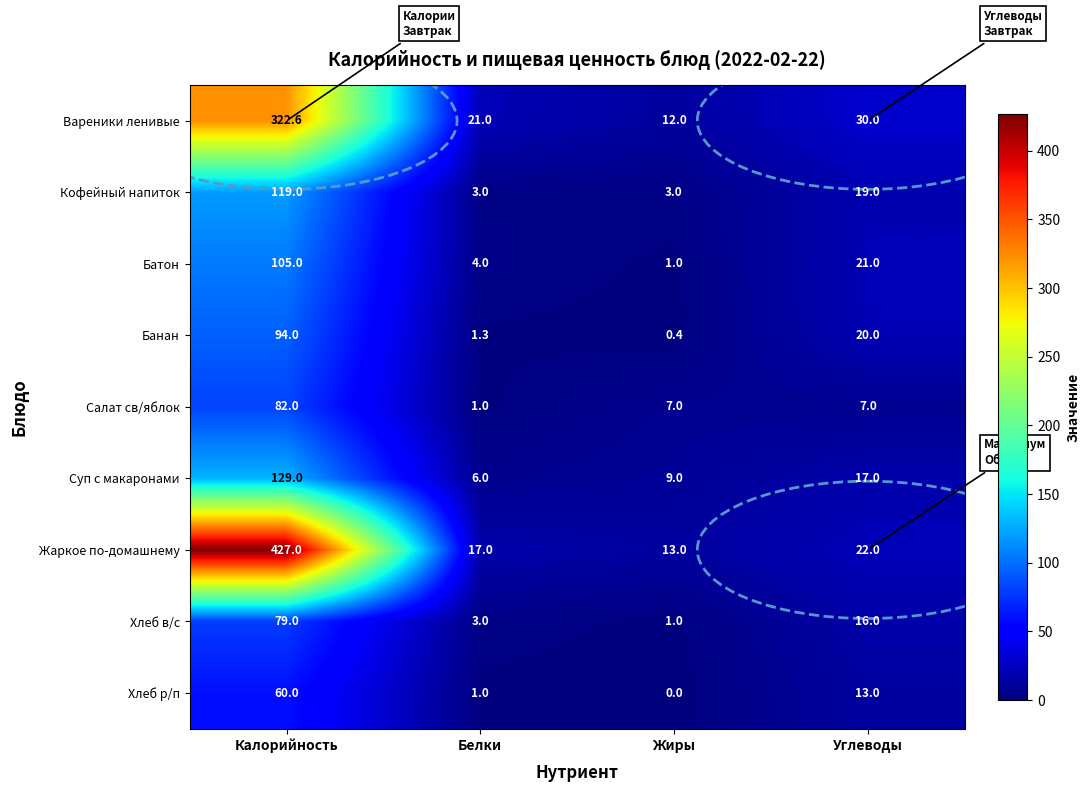

Rank the series at Калорийность from highest to lowest value.

Жаркое по-домашнему, Вареники ленивые, Суп с макаронами, Кофейный напиток, Батон, Банан, Салат св/яблок, Хлеб в/с, Хлеб р/п